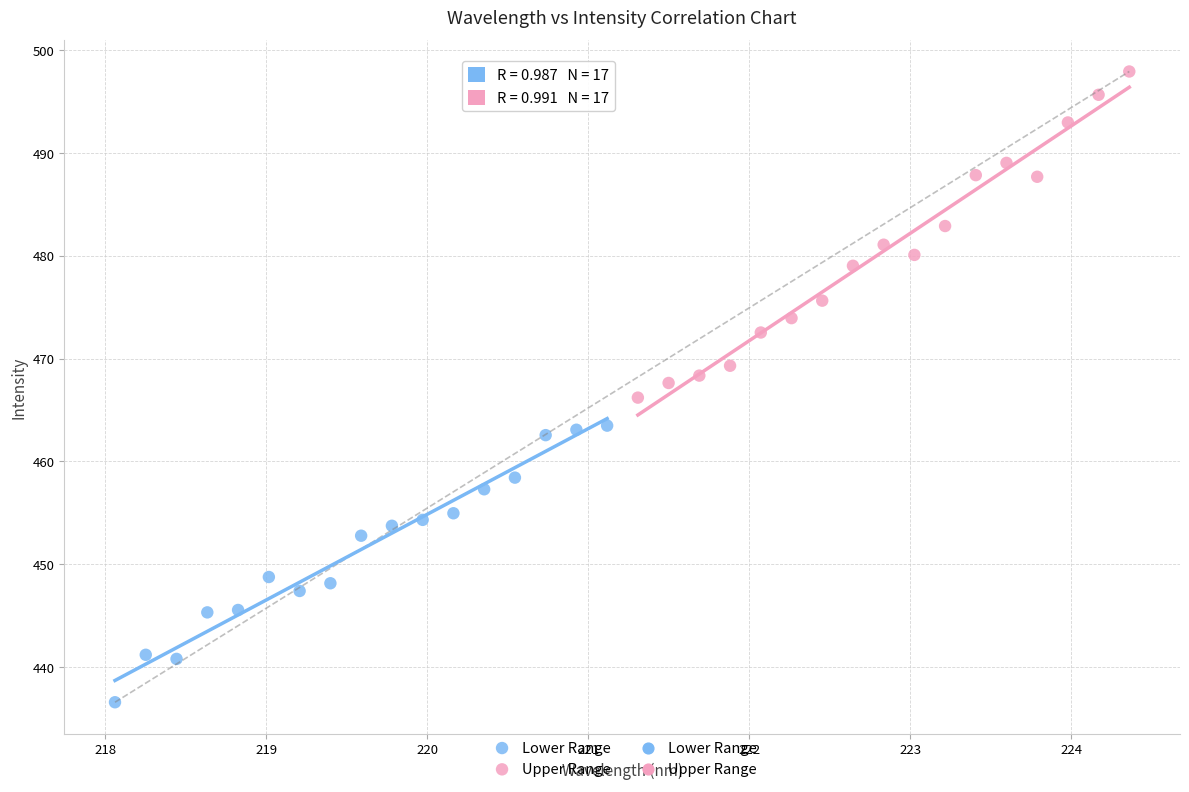

Which series reaches the maximum Y coordinate?

Upper Range